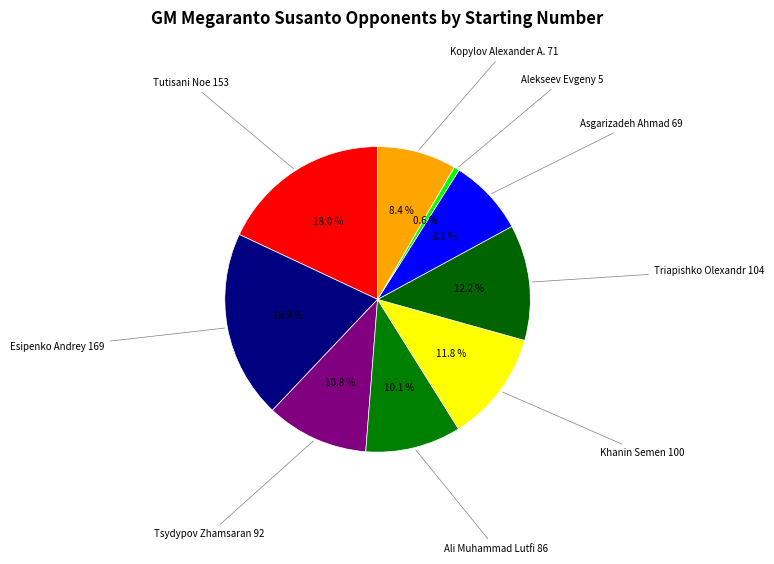

To the nearest percent, what is the difference between the largest and smallest slice percentages?

19%